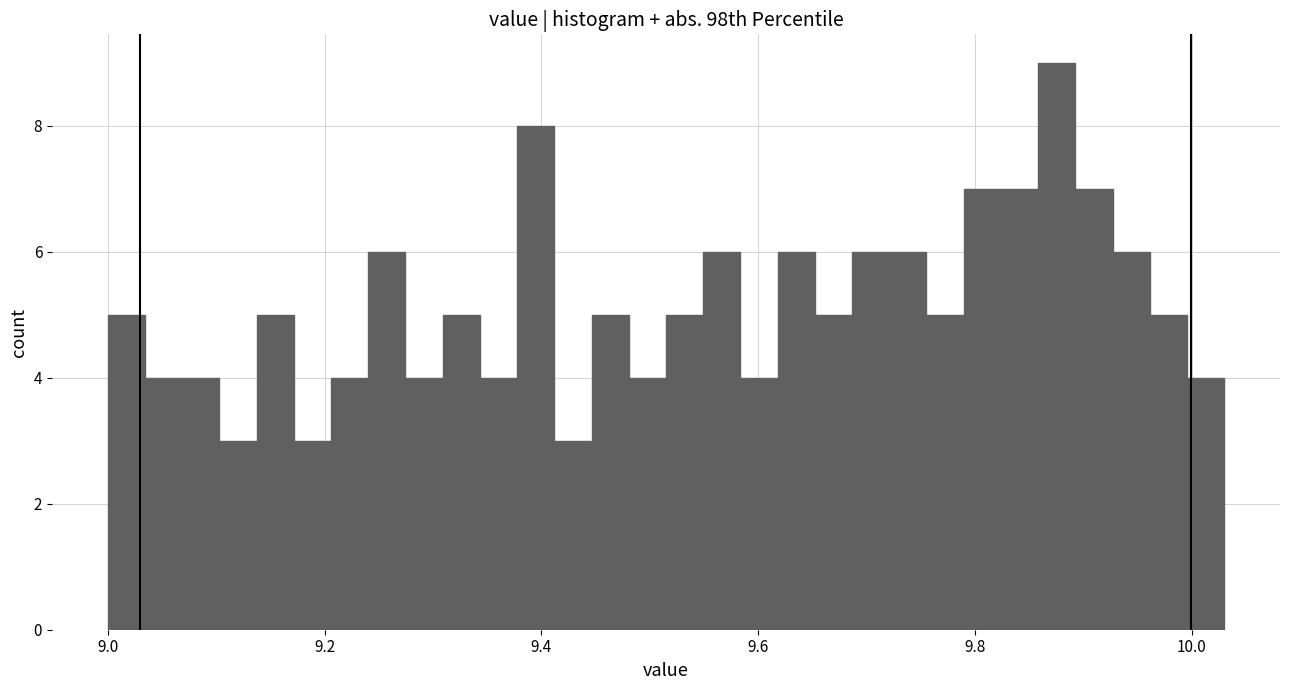

Read against the x-axis, roughly where is the centre of the tallest bar?

9.88